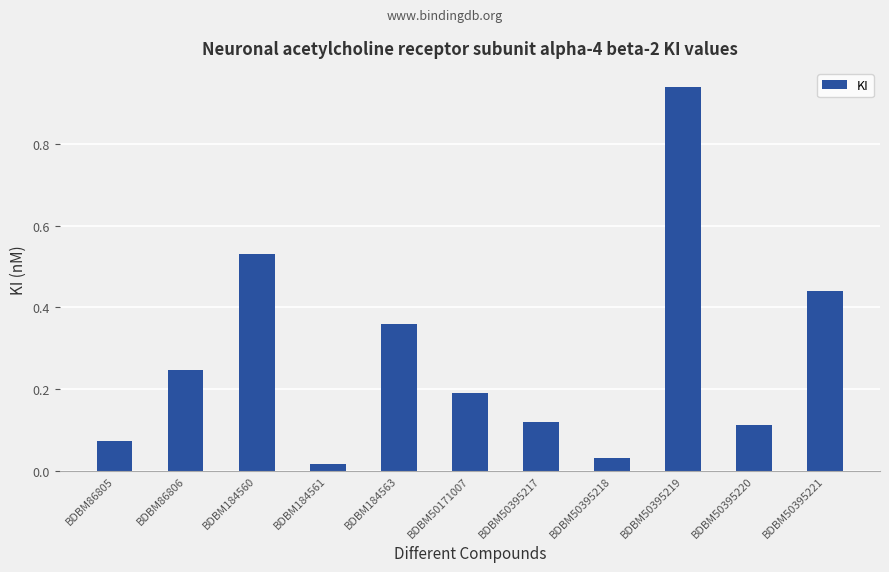

Between BDBM50395217 and BDBM50395218, which is larger?

BDBM50395217